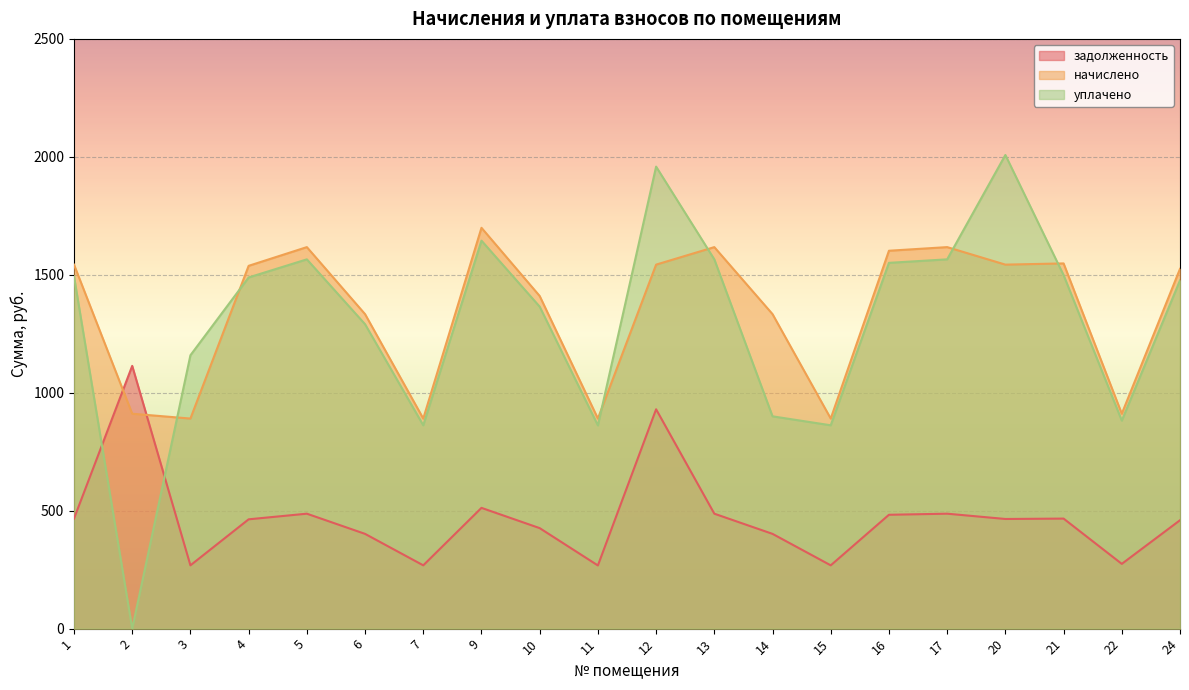

List the series in order of their peak value, highest first.

уплачено, начислено, задолженность